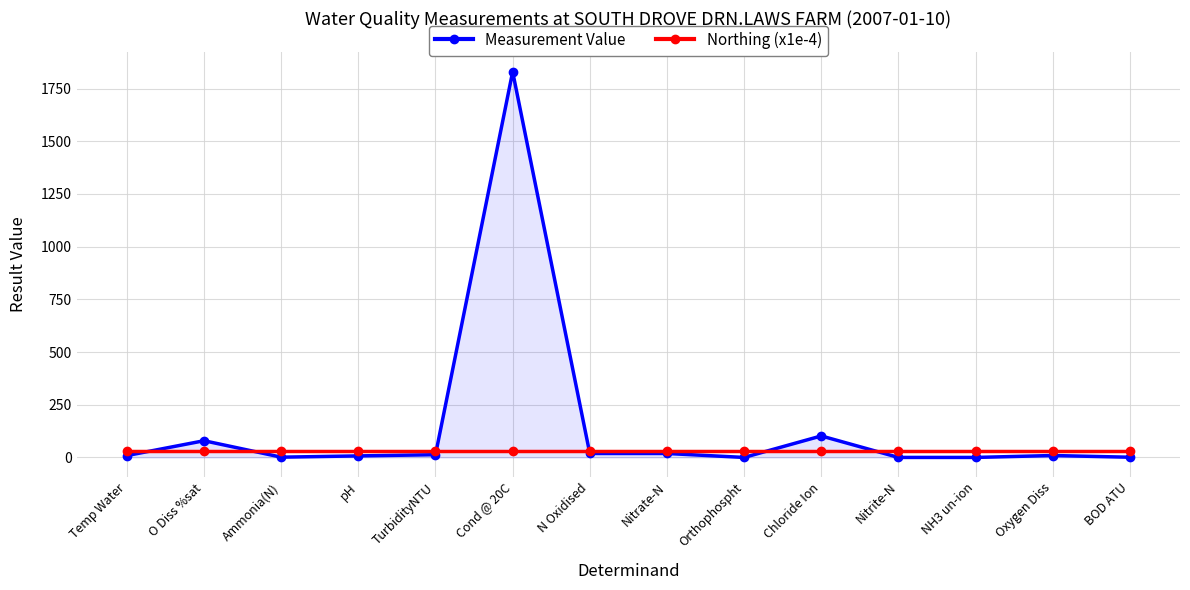

Rank the series at O Diss %sat from highest to lowest value.

Measurement Value, Northing (x1e-4)